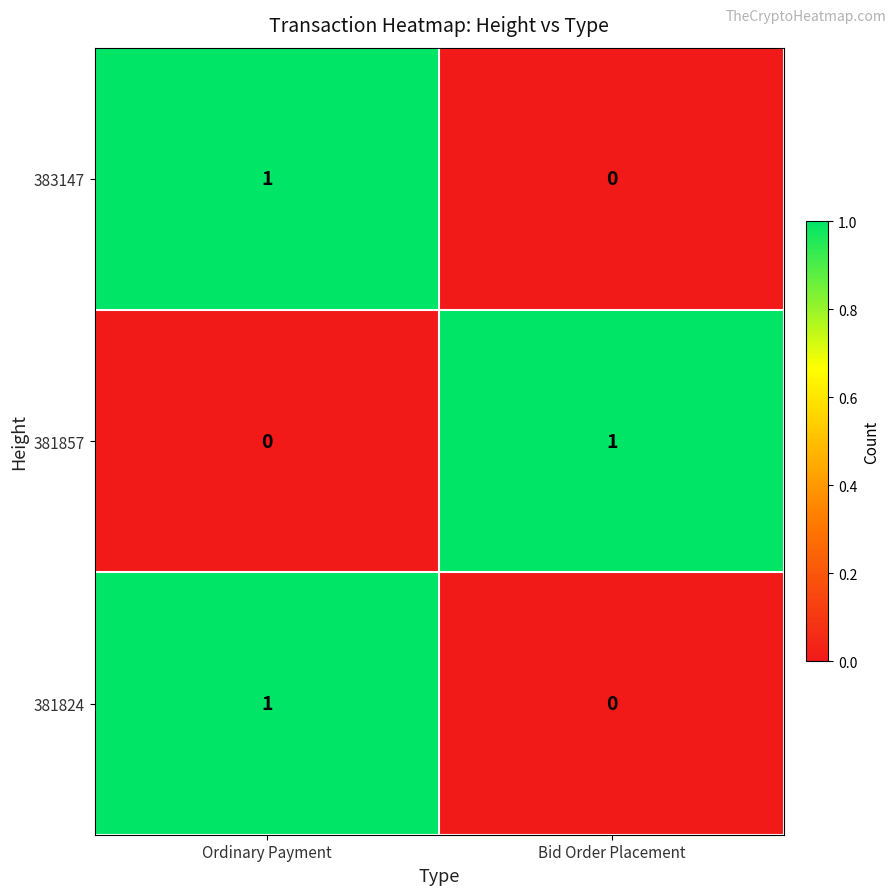

Where is 381857 nearest to the value 0?

Ordinary Payment